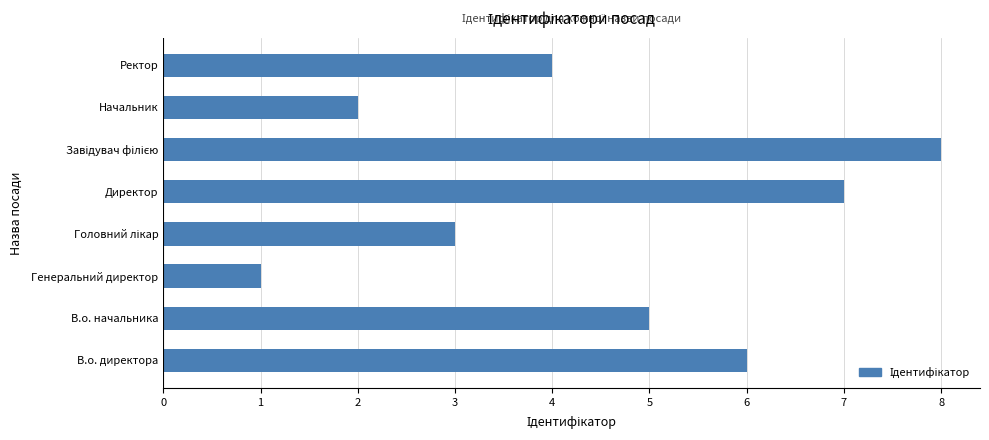

What is the smallest value displayed?

1